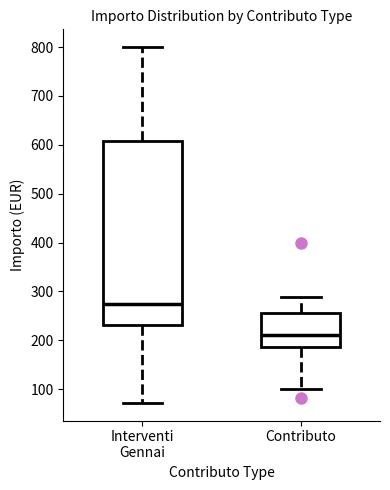

Reading left to right, read every box against the y-axis: the position of its median line, the range the box covers, and the ends of its whiskers. The values are not printed on the chart, so give them approximately, as read against the axis.

Interventi Gennai: median 270, box 230 to 610, whiskers 70 to 800
Contributo: median 210, box 190 to 260, whiskers 100 to 290